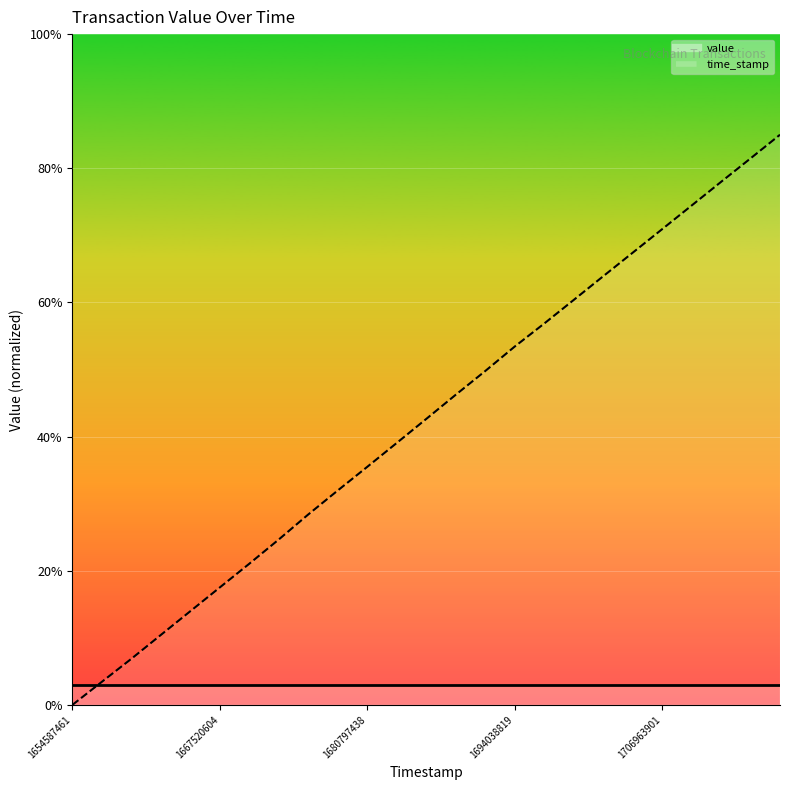

The chart shows a value of 0.8 at 1675556132. True or false?

False